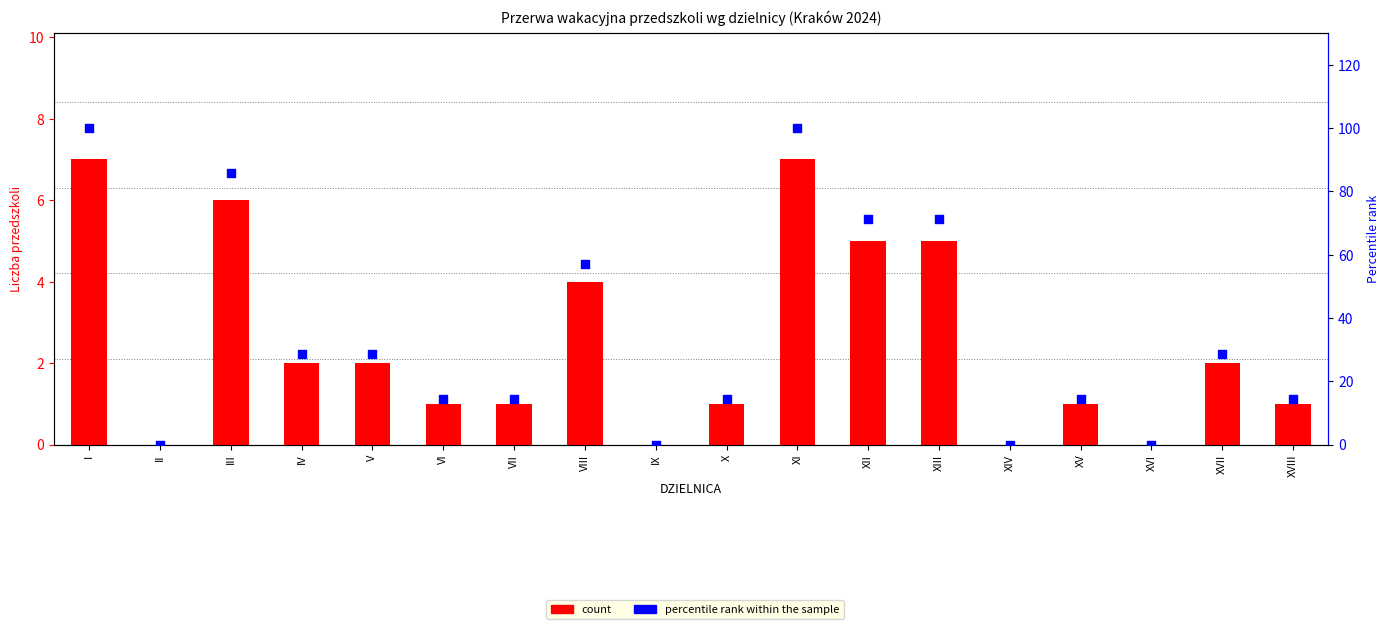

Which series reaches the minimum Y coordinate?

count